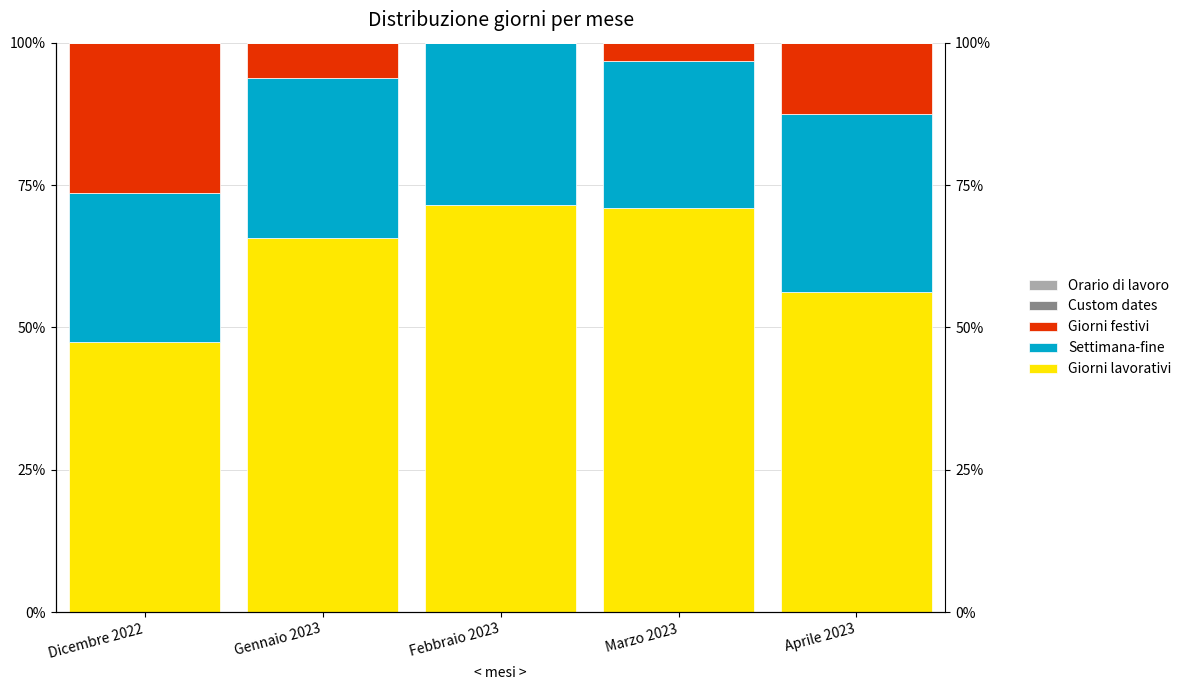

Which has a higher value, Dicembre 2022 or Marzo 2023?

Marzo 2023